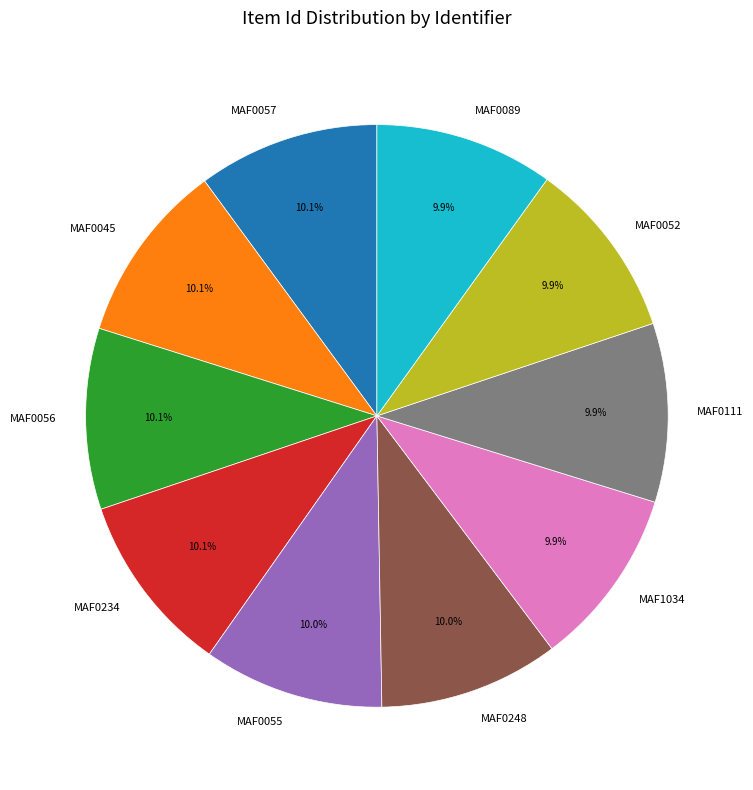

What is the ratio of the value at MAF0055 to the value at MAF0089?

1.0